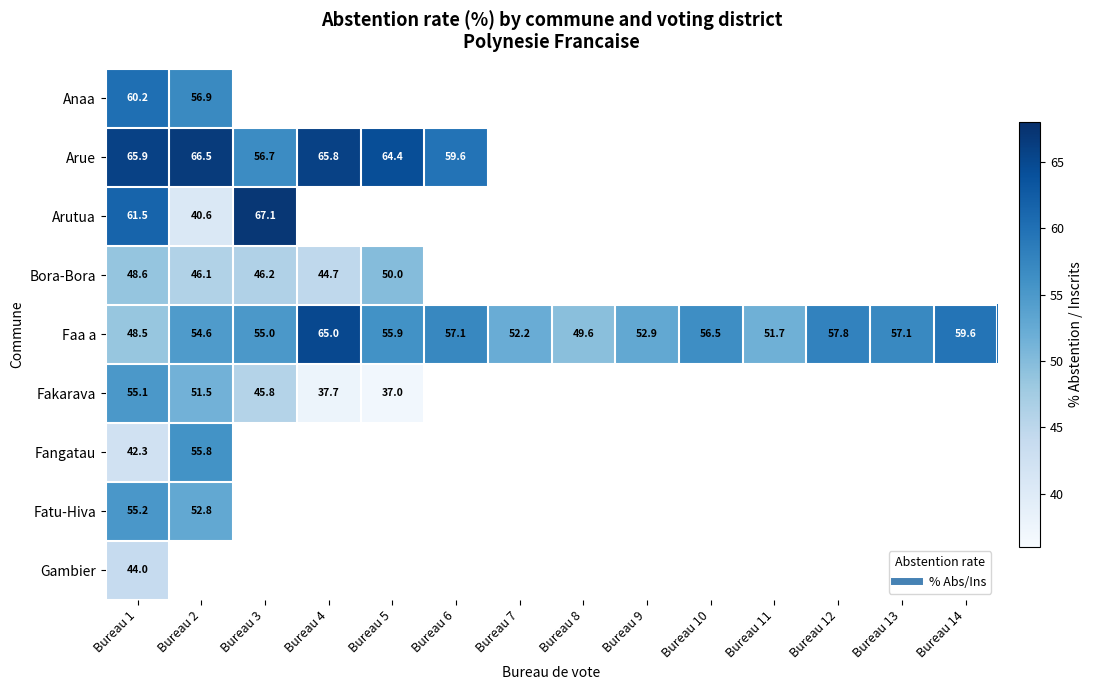

The value of Faa a at Bureau 1 is 48.5. True or false?

True